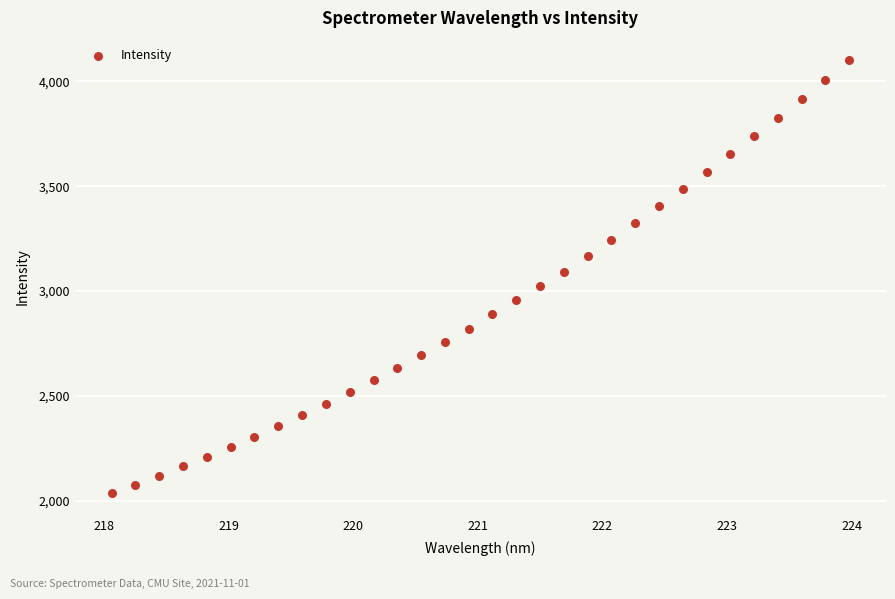

What is the range of X values (max minus min)?

5.9